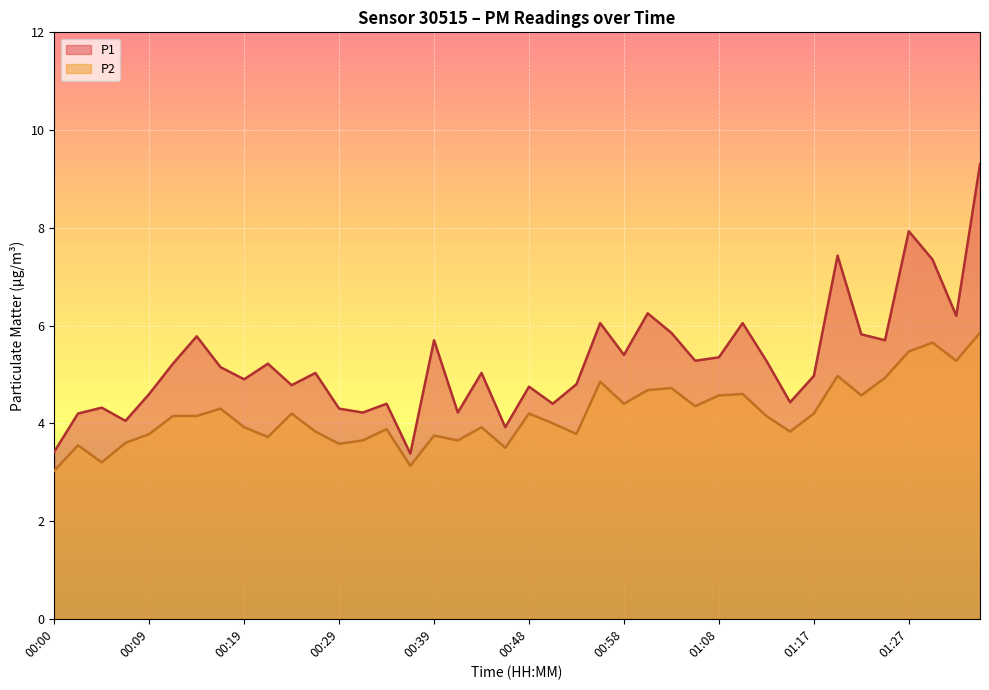

List the series in order of their overall mean, highest first.

P1 line, P2 line